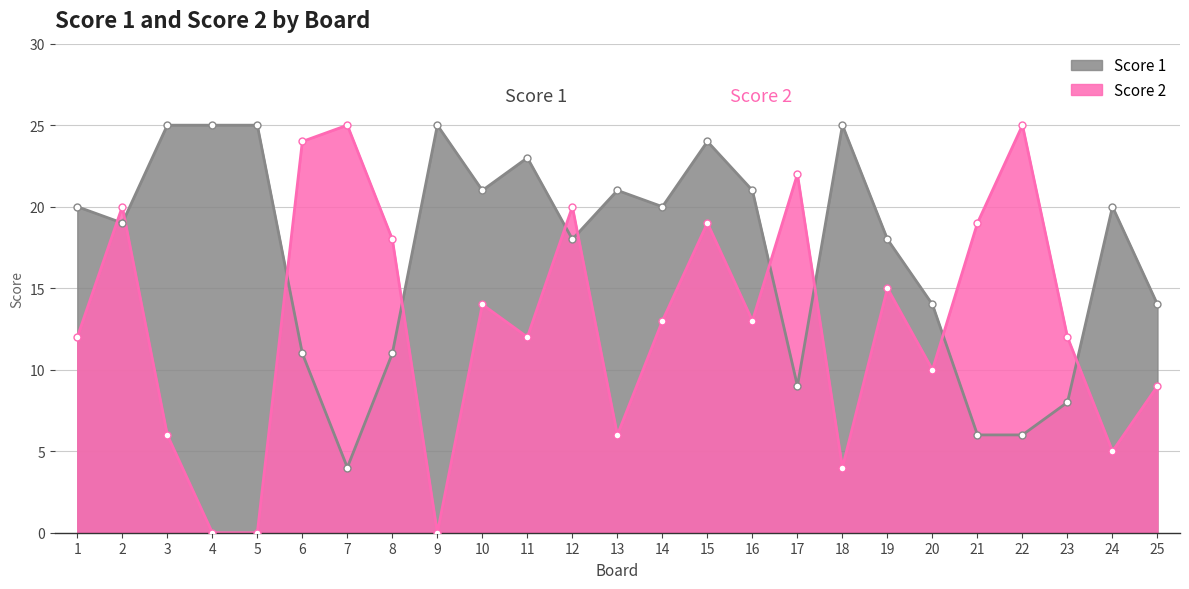

What is the highest value of the Score 2 series?

25